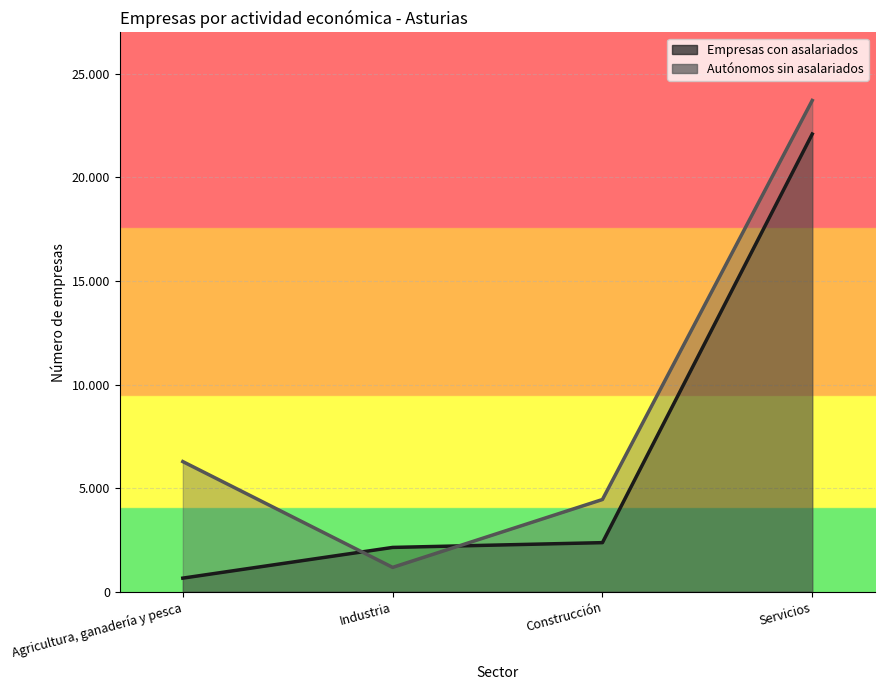

What are all the series names shown in the legend?

Empresas con asalariados, Autónomos sin asalariados